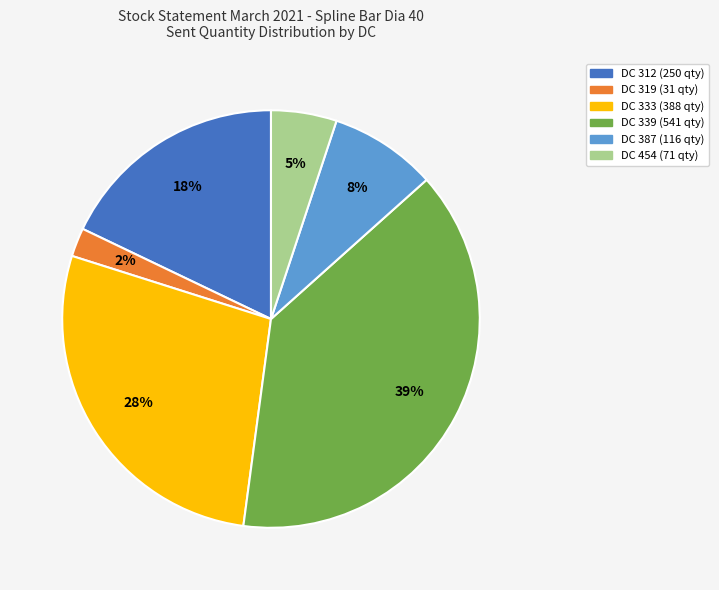

Rank the categories by value from highest to lowest.

DC 339 (541 qty), DC 333 (388 qty), DC 312 (250 qty), DC 387 (116 qty), DC 454 (71 qty), DC 319 (31 qty)